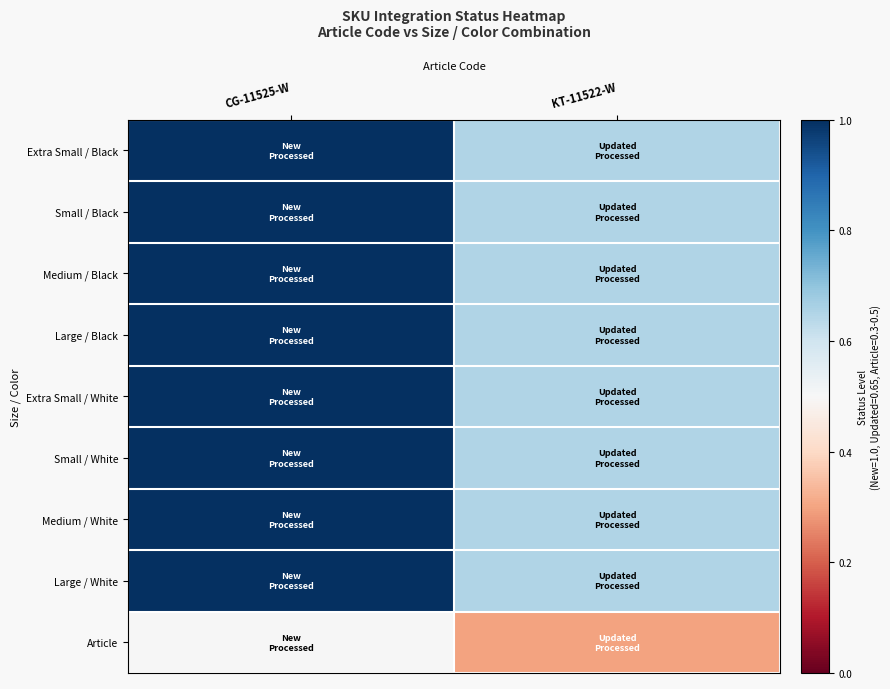

Between CG-11525-W and KT-11522-W, which series saw the biggest shift?

Extra Small / Black